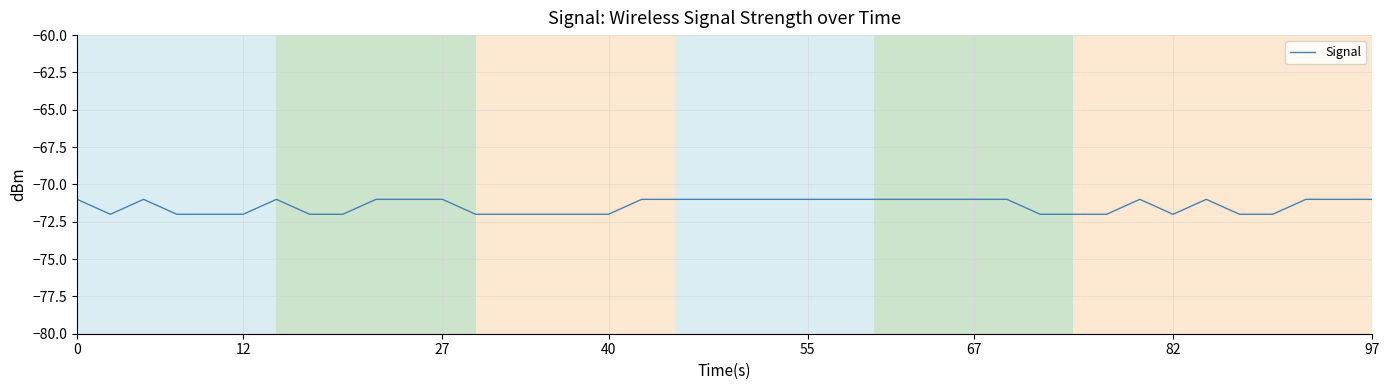

What is the minimum value shown in the chart?

-72